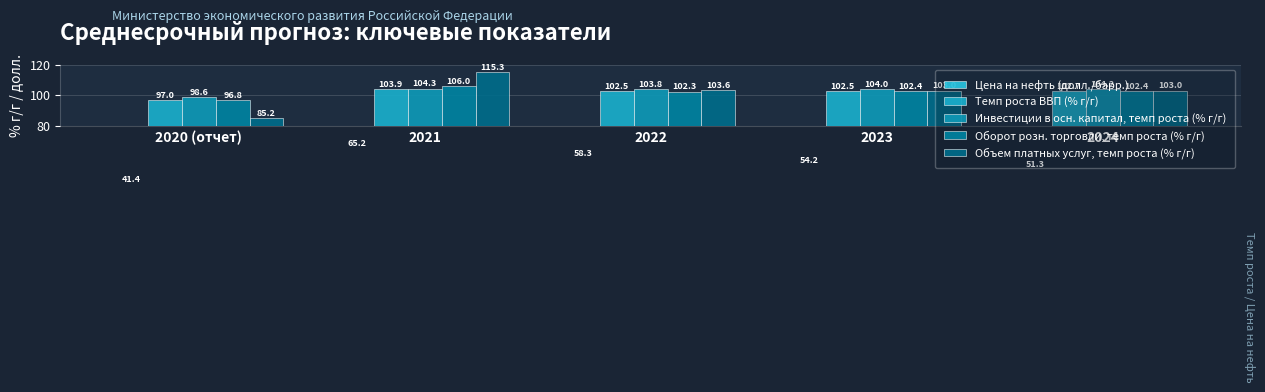

What is the sum of the Темп роста ВВП (% г/г) values at 2020 (отчет) and 2021?

200.9